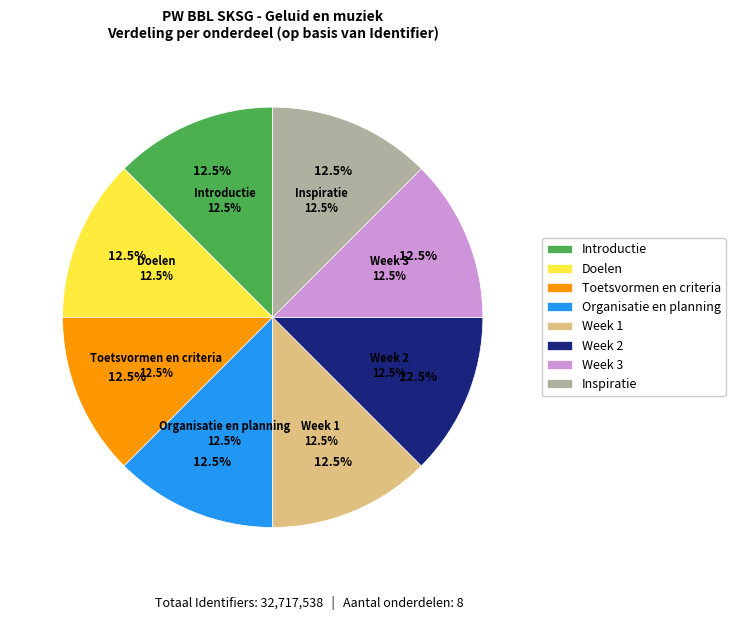

Rank the categories by value from lowest to highest.

Introductie, Doelen, Toetsvormen en criteria, Organisatie en planning, Week 1, Week 2, Week 3, Inspiratie